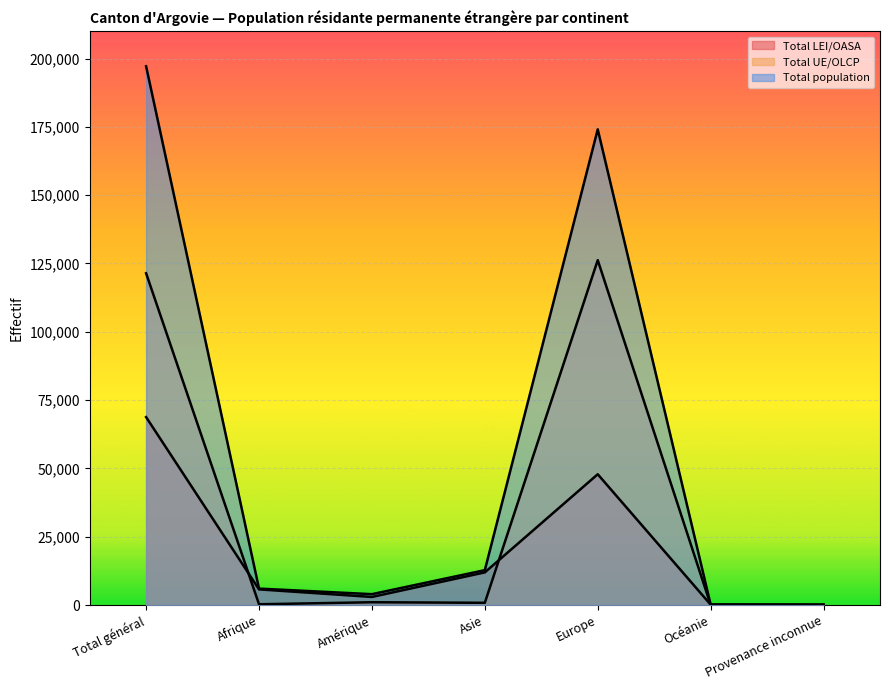

How many interior local peaks does the Total LEI/OASA series have?

1